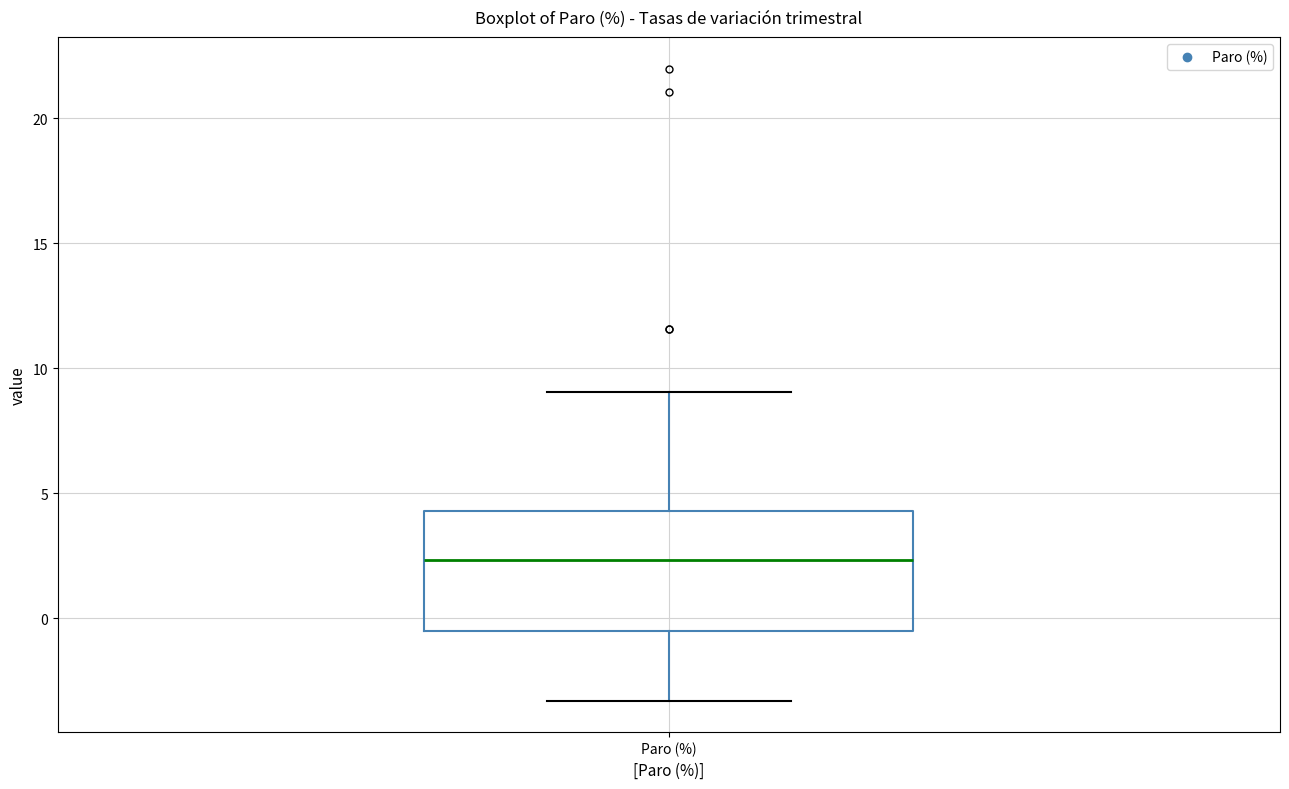

Read this box plot against the y-axis: the position of the median line, the range covered by the box, and the ends of both whiskers. The values are not printed on the chart, so give them approximately, as read against the axis.

median 2.5, box -0.5 to 4.5, whiskers -3.5 to 9.0